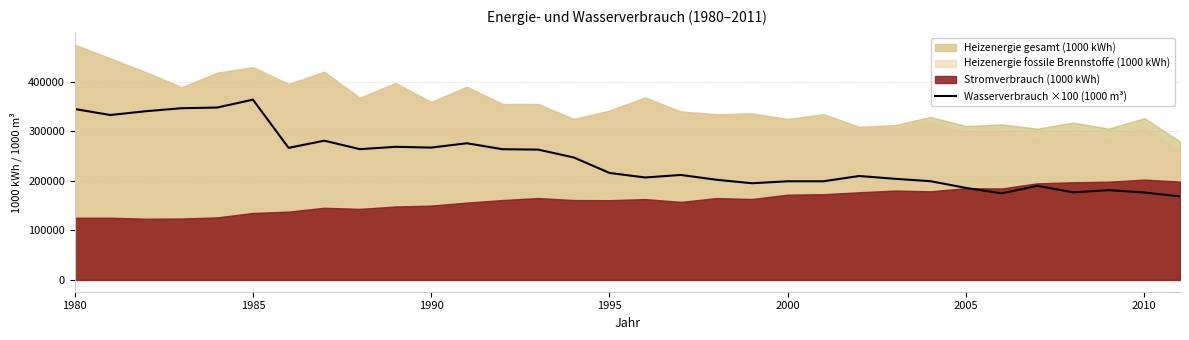

True or false: there are more than 1 points higher than both neighbors.

True